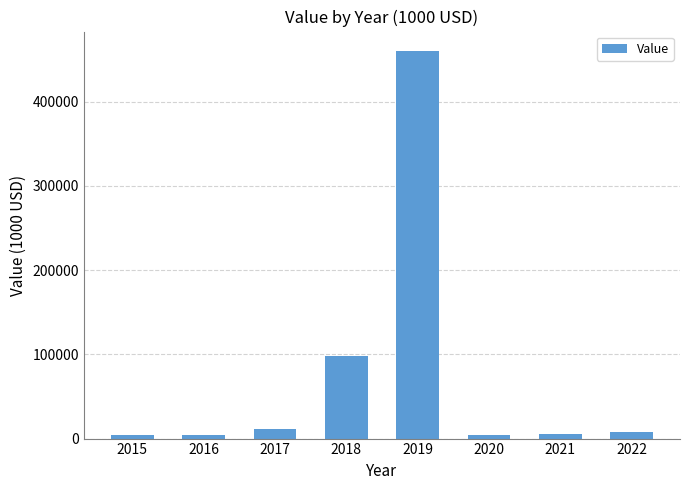

Count the number of values greater than 7559.

4